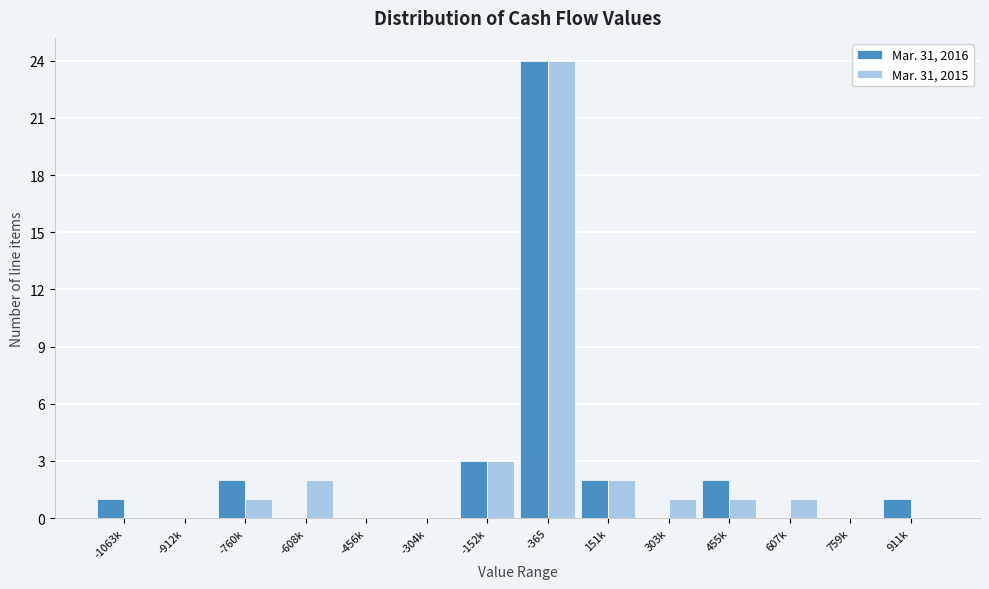

Reading left to right, extract all data points from this chart.

Mar. 31, 2016: -1063k=1	-912k=0	-760k=2	-608k=0	-456k=0	-304k=0	-152k=3	-365=24	151k=2	303k=0	455k=2	607k=0	759k=0	911k=1
Mar. 31, 2015: -1063k=0	-912k=0	-760k=1	-608k=2	-456k=0	-304k=0	-152k=3	-365=24	151k=2	303k=1	455k=1	607k=1	759k=0	911k=0